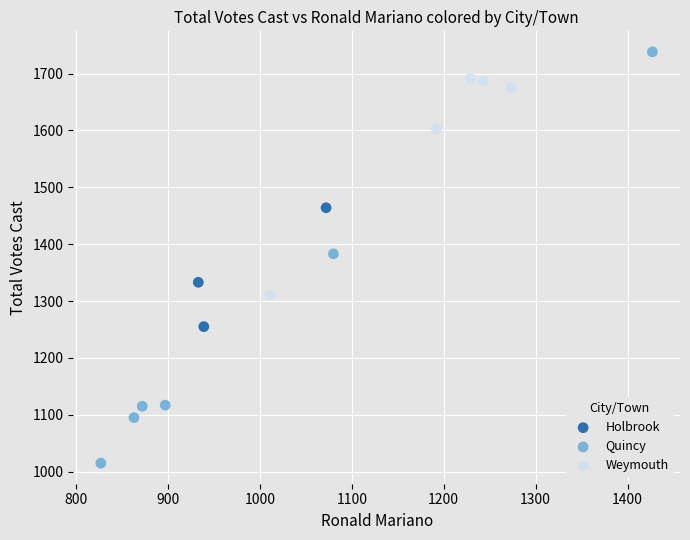

Which series reaches the maximum Y coordinate?

Quincy